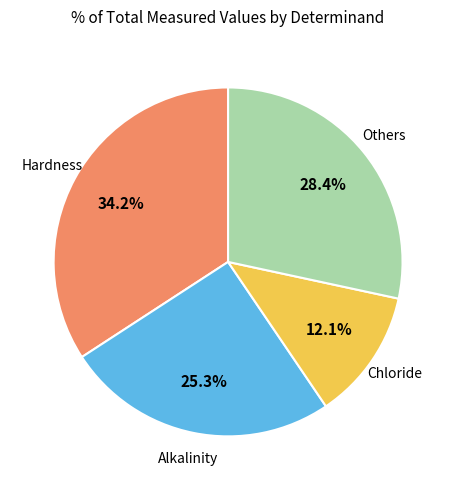

Does any single category account for the majority?

No